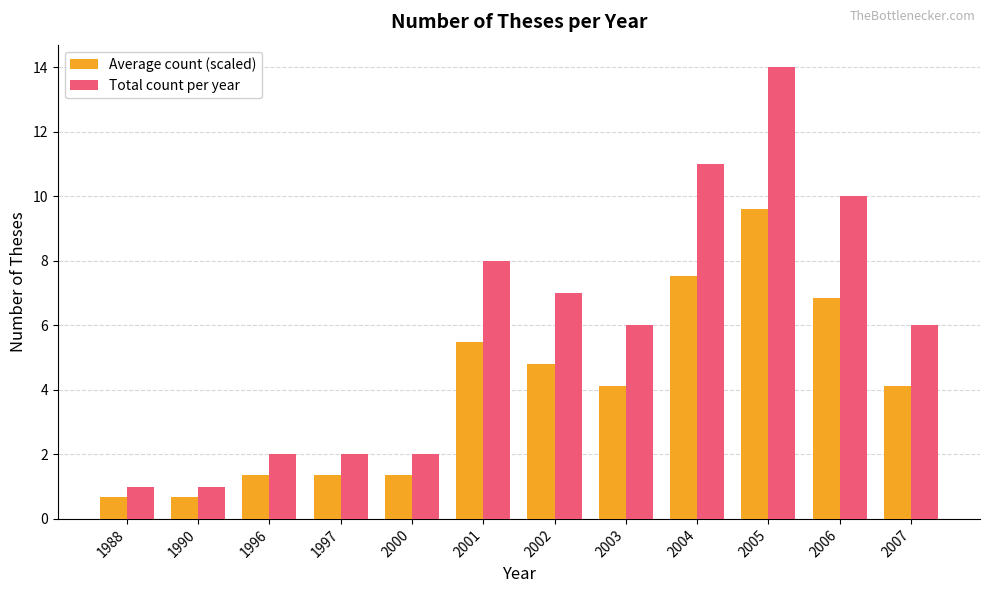

List the series in order of their peak value, lowest first.

Average count (scaled), Total count per year